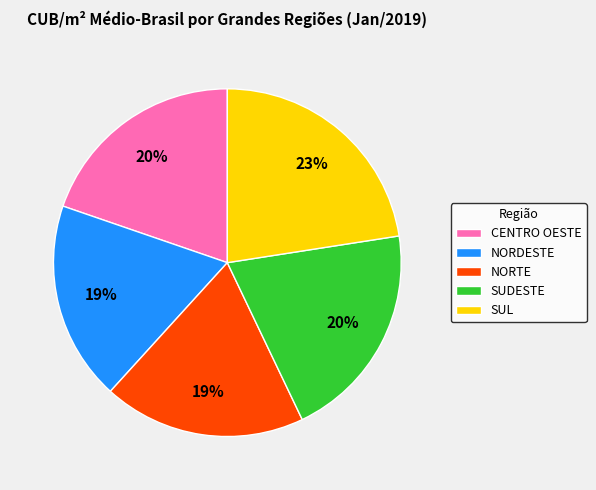

Combined, do SUL and CENTRO OESTE account for over 50%?

No